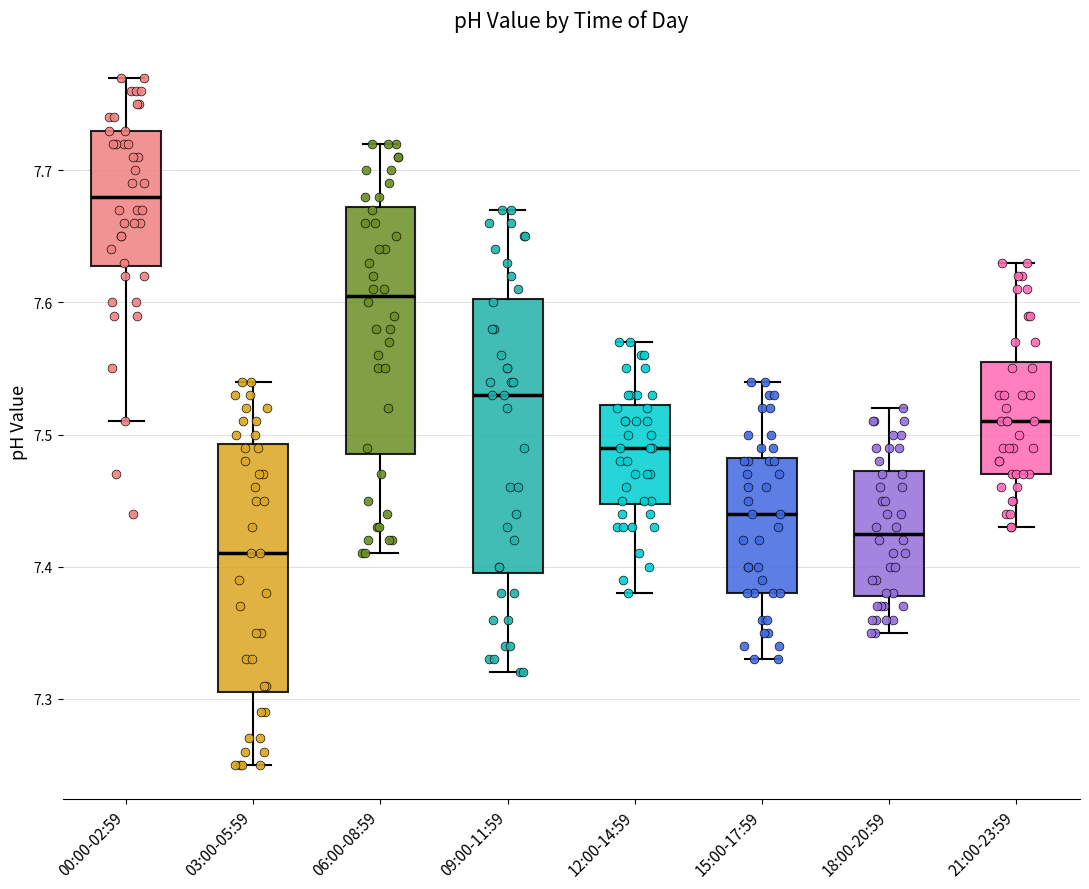

Reading left to right, transcribe this box plot: for each box, give where its median line is, the range the box spans, and where its two whiskers end, as read against the y-axis. The values are not printed on the chart, so give them approximately, as read against the axis.

00:00-02:59: median 7.68, box 7.63 to 7.73, whiskers 7.51 to 7.77
03:00-05:59: median 7.41, box 7.31 to 7.49, whiskers 7.25 to 7.54
06:00-08:59: median 7.61, box 7.49 to 7.67, whiskers 7.41 to 7.72
09:00-11:59: median 7.53, box 7.40 to 7.60, whiskers 7.32 to 7.67
12:00-14:59: median 7.49, box 7.45 to 7.52, whiskers 7.38 to 7.57
15:00-17:59: median 7.44, box 7.38 to 7.48, whiskers 7.33 to 7.54
18:00-20:59: median 7.43, box 7.38 to 7.47, whiskers 7.35 to 7.52
21:00-23:59: median 7.51, box 7.47 to 7.56, whiskers 7.43 to 7.63